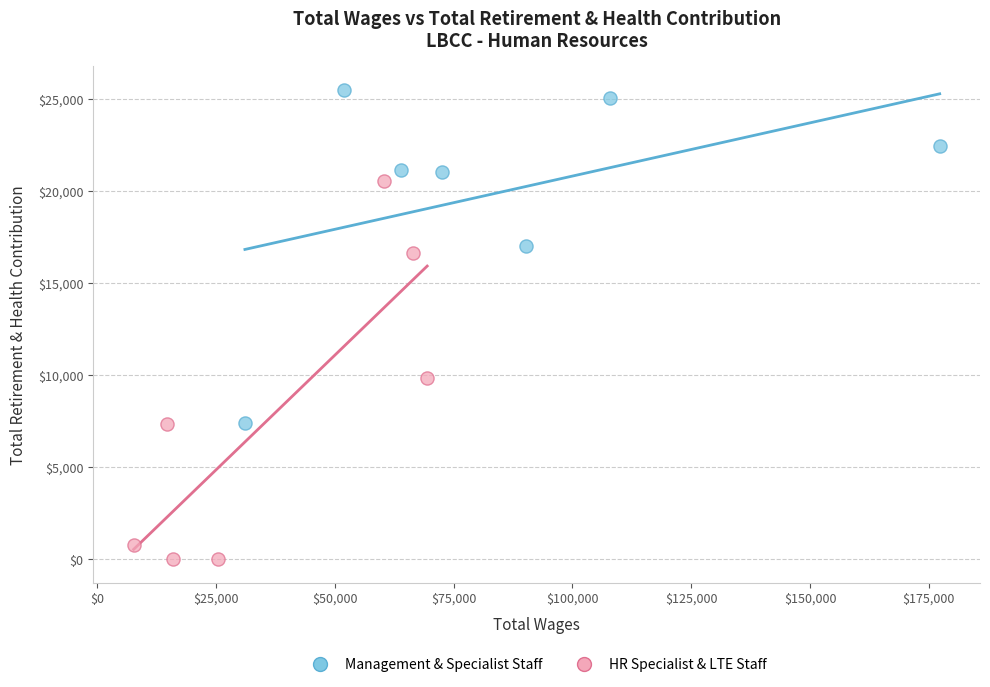

Which series contains the lowest Y value?

HR Specialist & LTE Staff